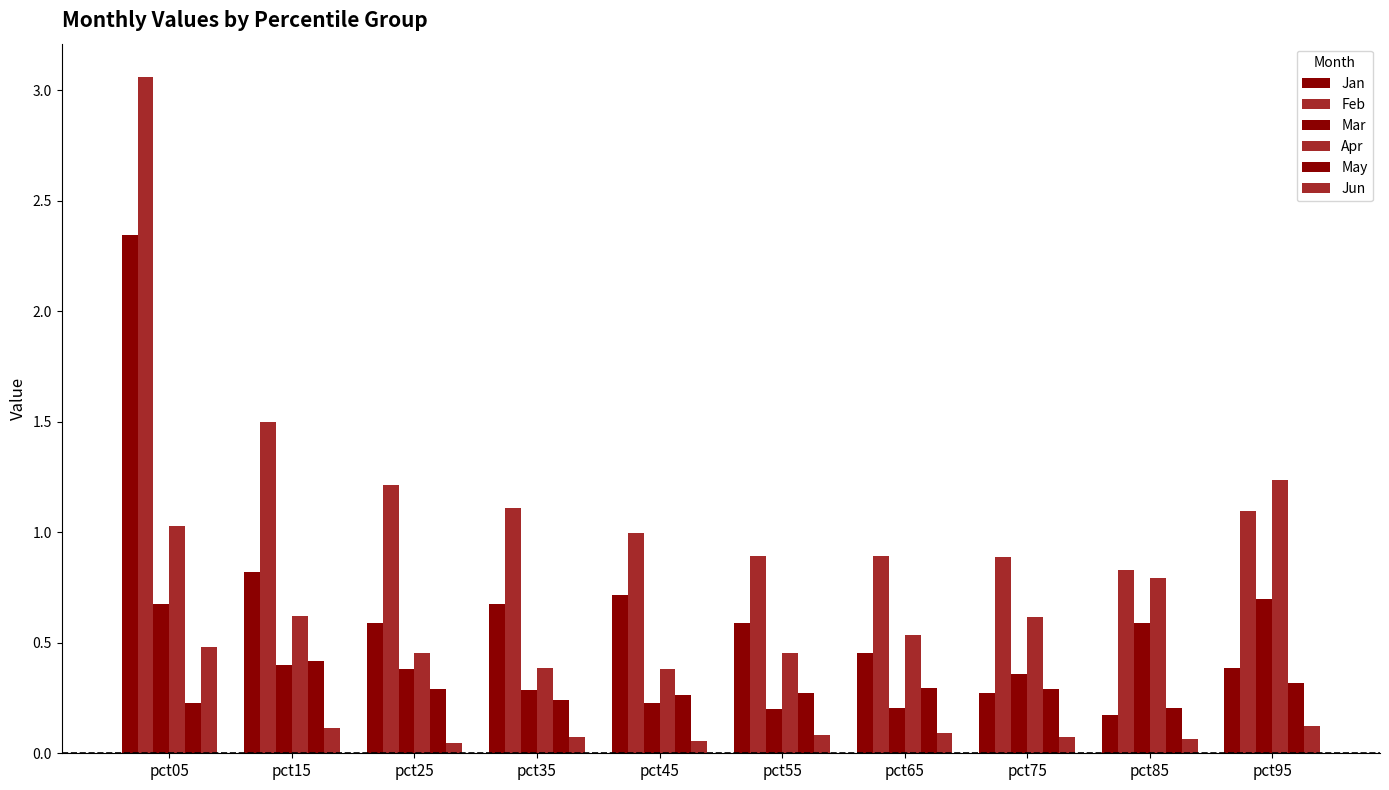

Where is Mar nearest to the value 0?

pct55